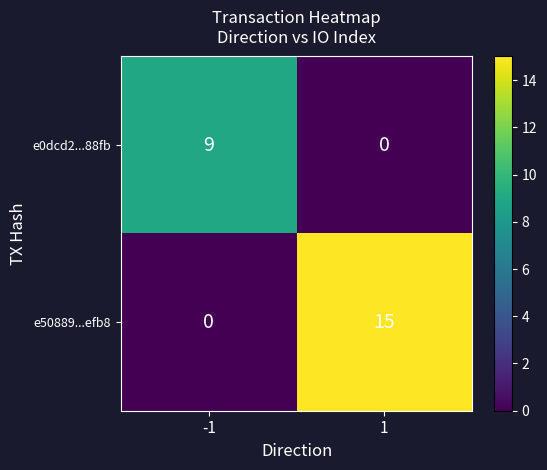

Reading left to right, list all the values displayed in this chart.

e0dcd2...88fb: 9	0
e50889...efb8: 0	15